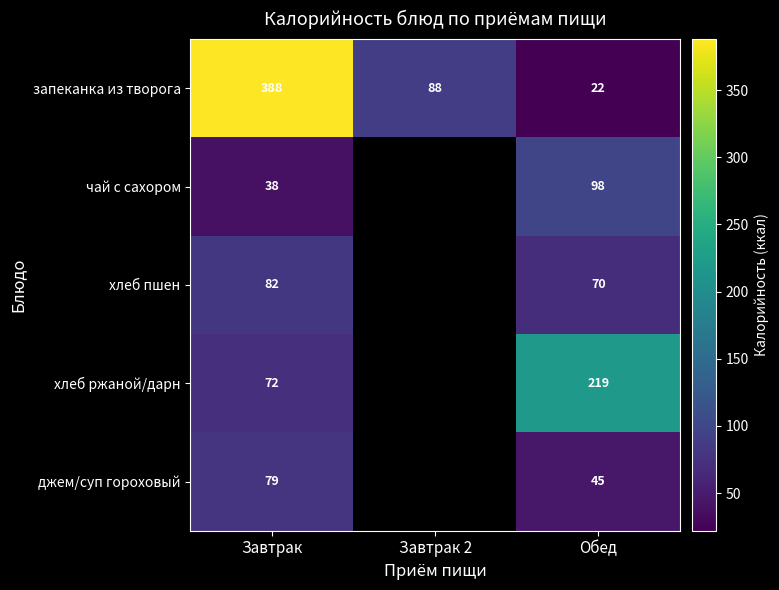

What is the total value across all series at Обед?

454